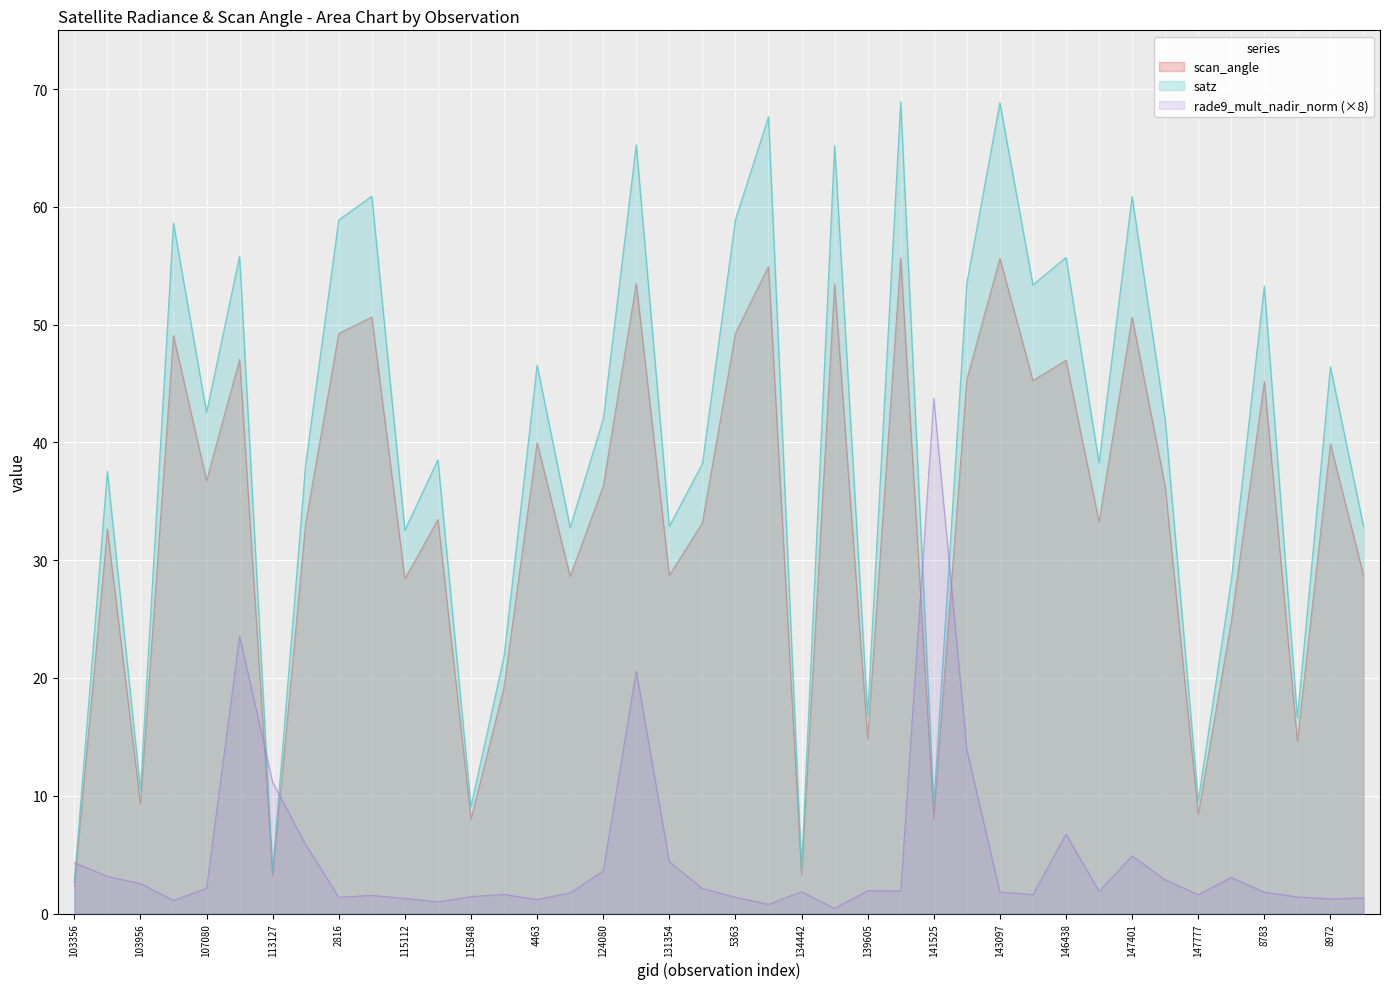

What are all the series names shown in the legend?

scan_angle, satz, rade9_mult_nadir_norm (×8)